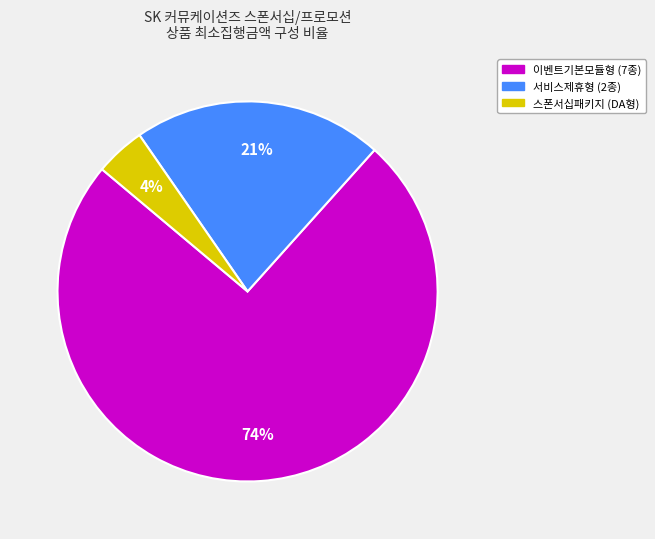

Is there any slice that represents more than half of the pie?

Yes